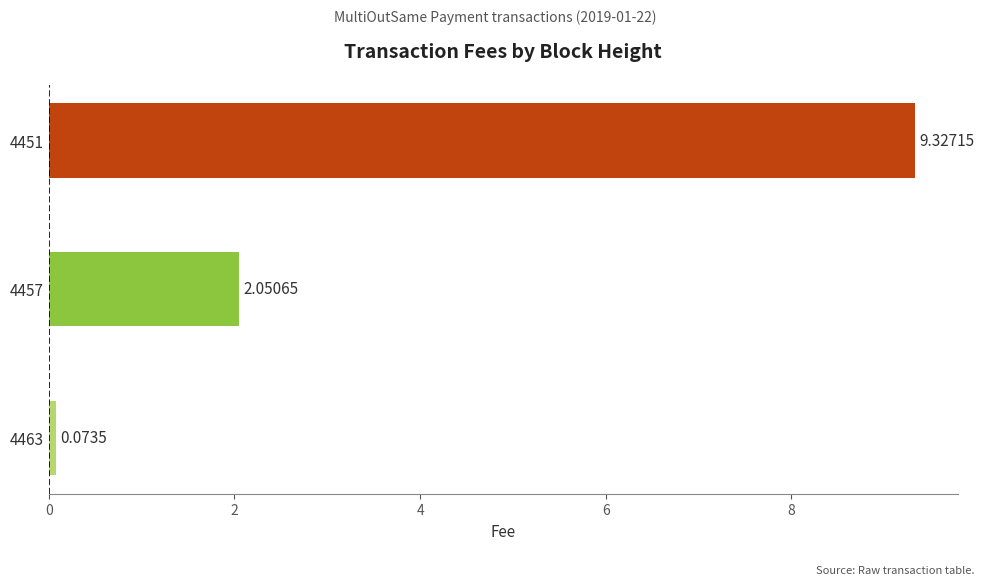

Between 4451 and 4457, which is larger?

4451